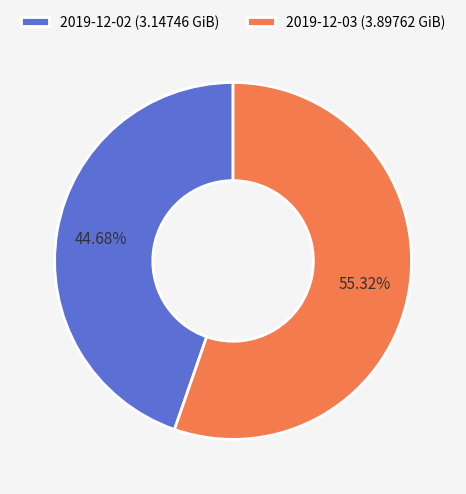

Which has a higher value, 2019-12-03 or 2019-12-02?

2019-12-03